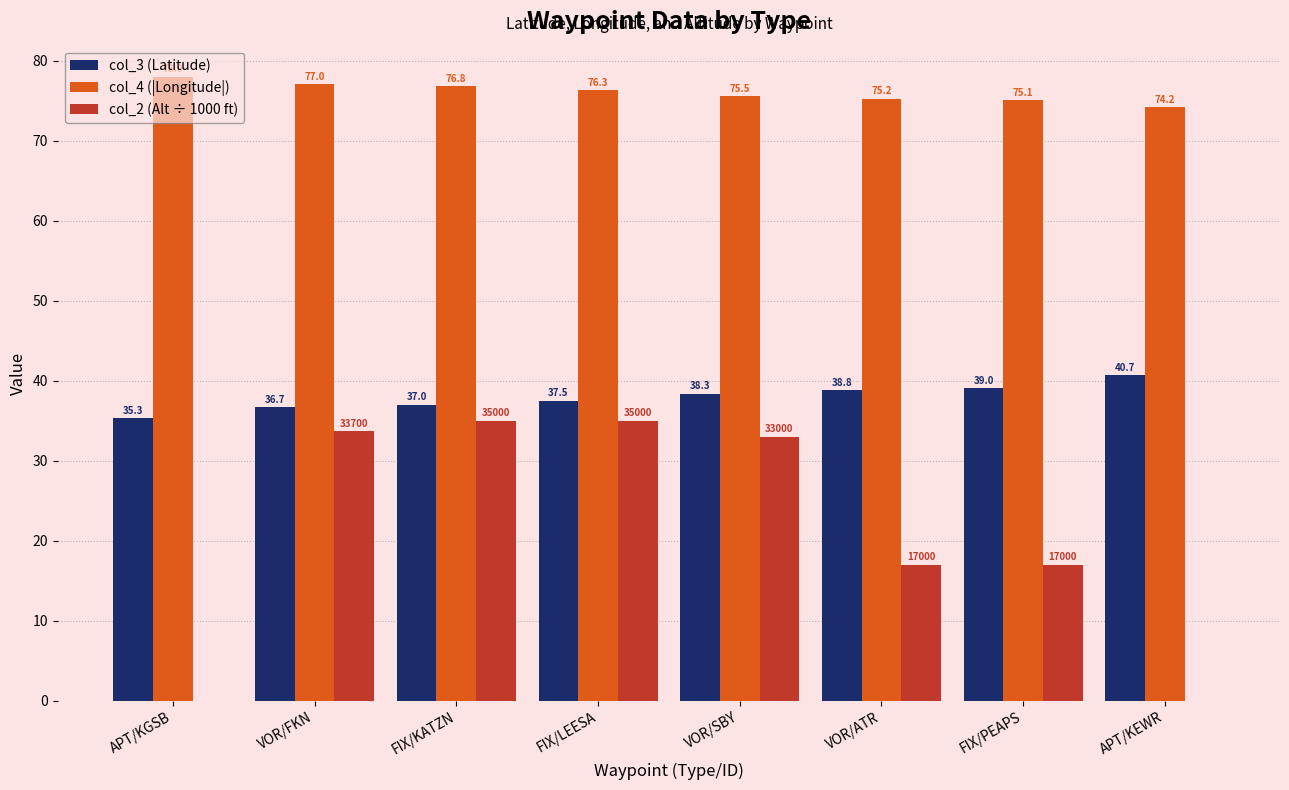

Reading left to right, transcribe all the data shown in this chart.

col_3 (Latitude): 35.3	36.7	37.0	37.5	38.3	38.8	39.0	40.7
col_4 (|Longitude|): 78.0	77.0	76.8	76.3	75.5	75.2	75.1	74.2
col_2 (Alt ÷ 1000 ft): 0.0	33.7	35.0	35.0	33.0	17.0	17.0	0.0